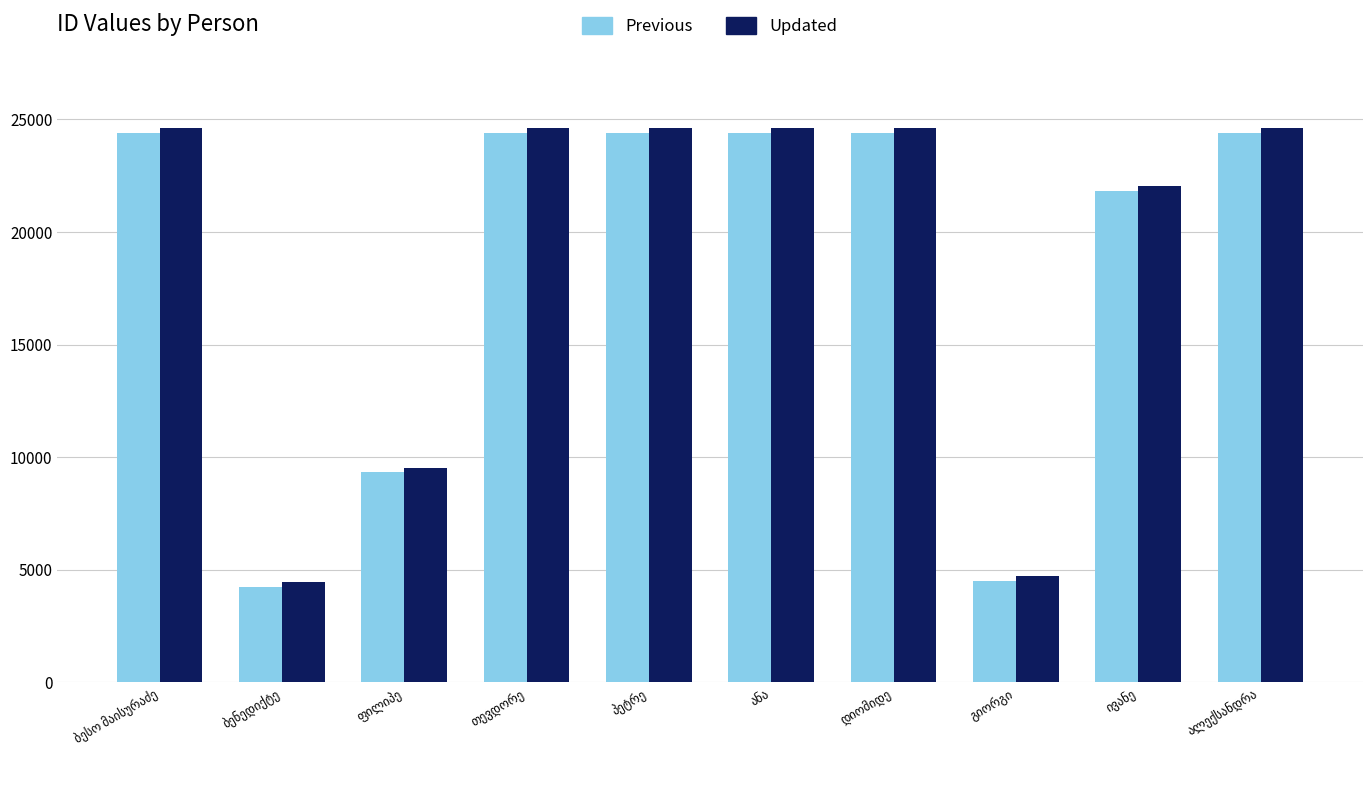

What is the greatest value displayed?

24615